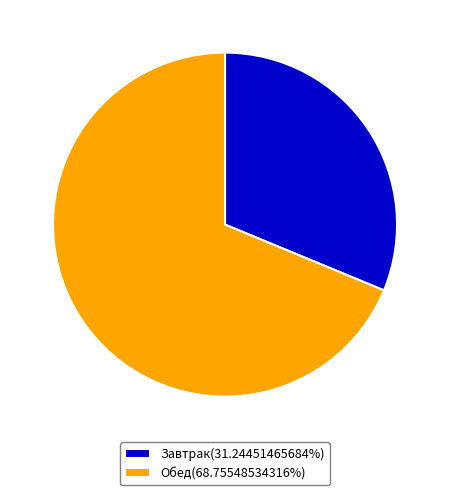

Combined, do Обед(68.75548534316%) and Завтрак(31.24451465684%) account for over 50%?

Yes